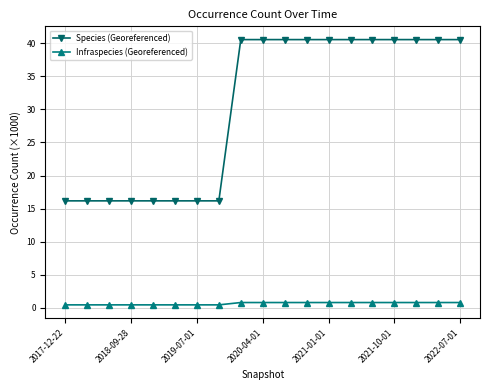

How many data points in Species (Georeferenced) are above 40?

11